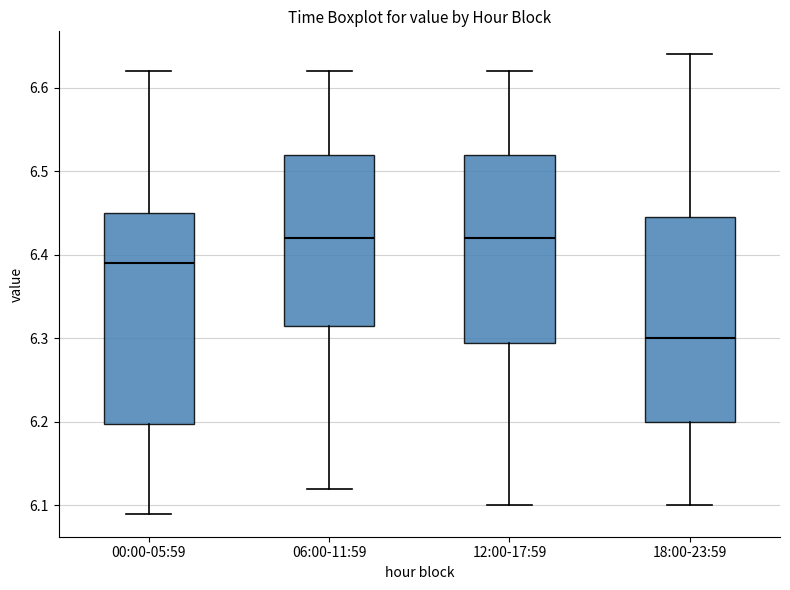

Reading left to right, transcribe this box plot: for each box, give where its median line is, the range the box spans, and where its two whiskers end, as read against the y-axis. The values are not printed on the chart, so give them approximately, as read against the axis.

00:00-05:59: median 6.39, box 6.20 to 6.45, whiskers 6.09 to 6.62
06:00-11:59: median 6.42, box 6.32 to 6.52, whiskers 6.12 to 6.62
12:00-17:59: median 6.42, box 6.30 to 6.52, whiskers 6.10 to 6.62
18:00-23:59: median 6.30, box 6.20 to 6.45, whiskers 6.10 to 6.64